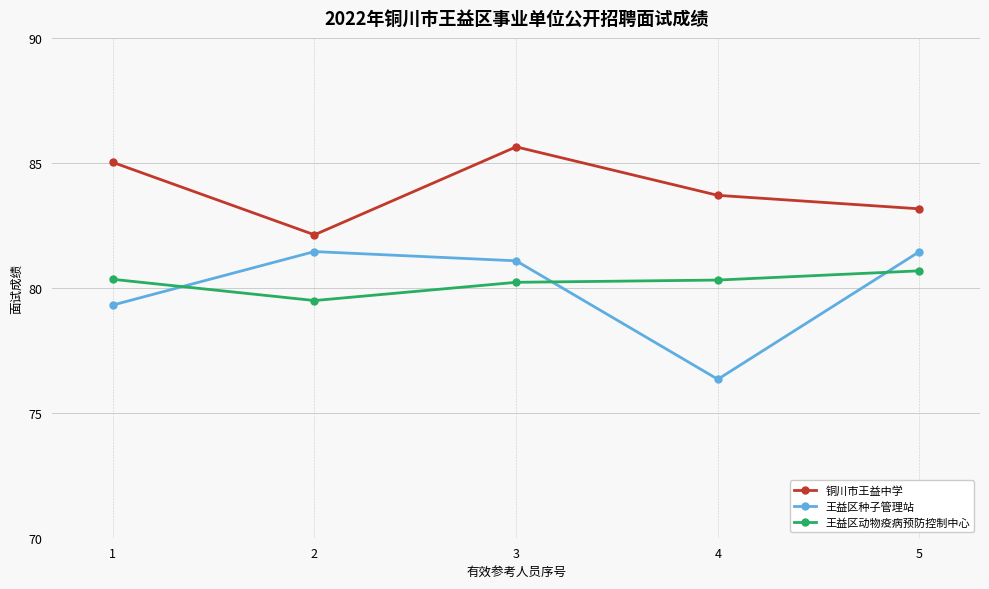

What is the spread (max minus min) of values at 1?

5.7